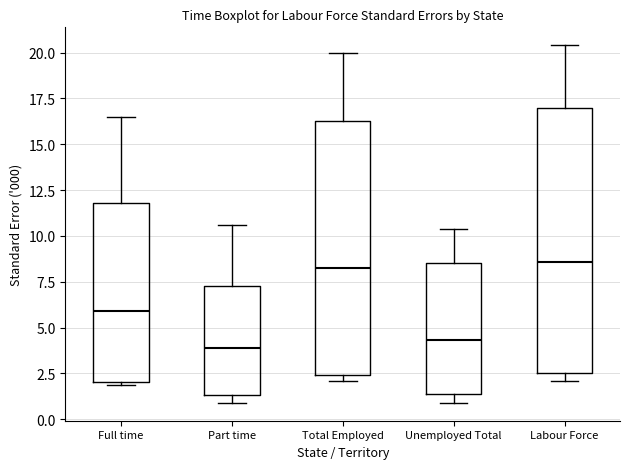

Reading left to right, read every box against the y-axis: the position of its median line, the range the box covers, and the ends of its whiskers. The values are not printed on the chart, so give them approximately, as read against the axis.

Full time: median 6.0, box 2.0 to 12.0, whiskers 2.0 to 16.5
Part time: median 4.0, box 1.5 to 7.5, whiskers 1.0 to 10.5
Total Employed: median 8.5, box 2.5 to 16.5, whiskers 2.0 to 20.0
Unemployed Total: median 4.5, box 1.5 to 8.5, whiskers 1.0 to 10.5
Labour Force: median 8.5, box 2.5 to 17.0, whiskers 2.0 to 20.5